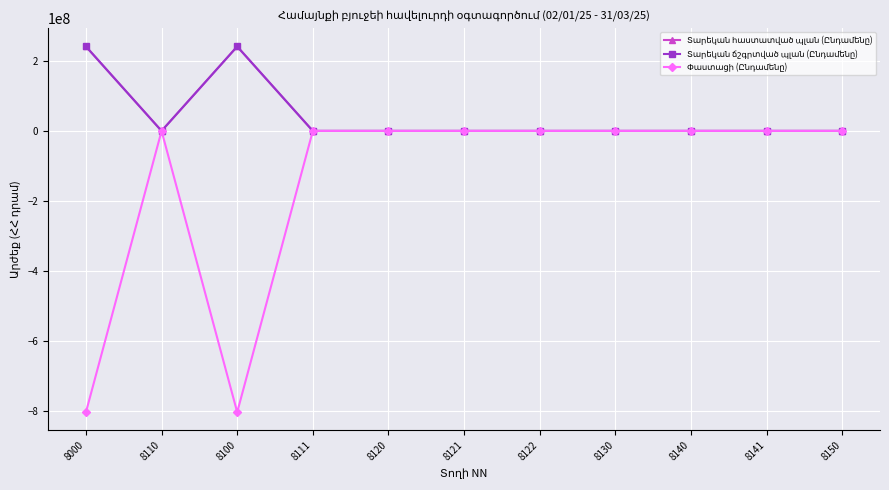

Does the chart have visible grid lines?

Yes